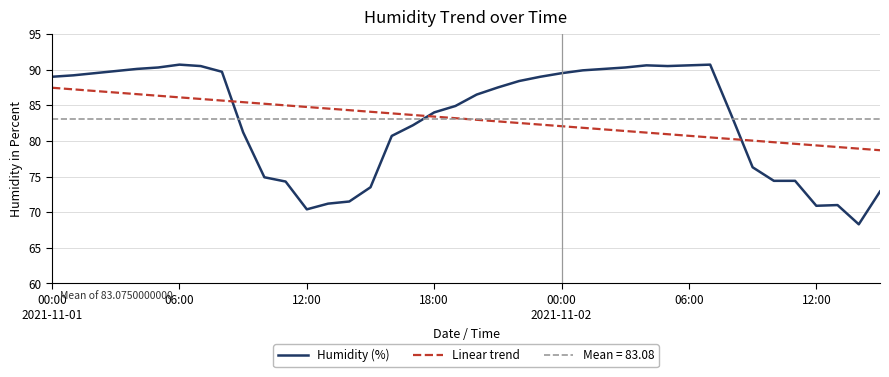

The Humidity (%) series shows 133.7 at 06:00. True or false?

False